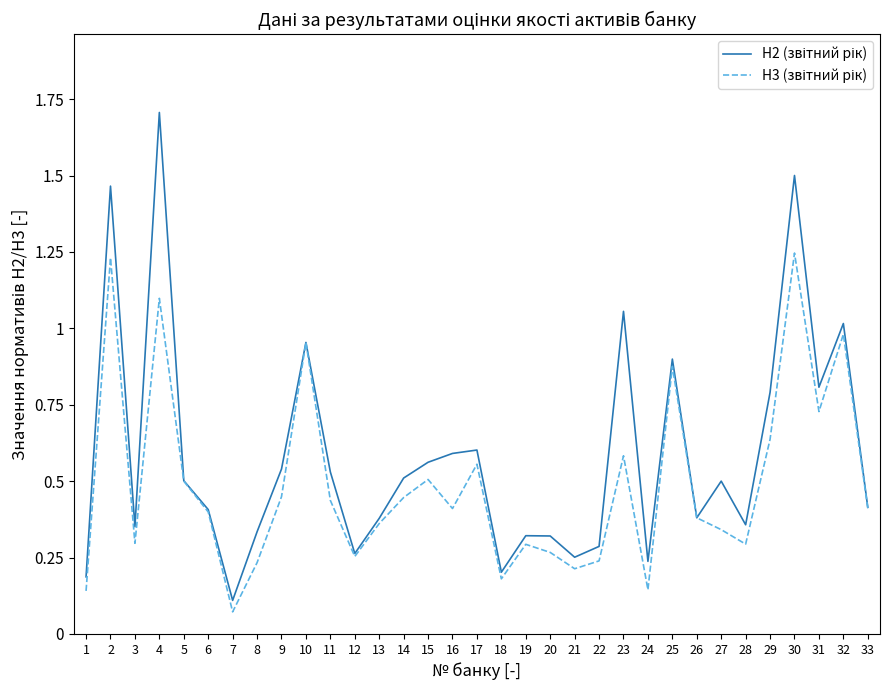

What is the total value across all series at 2?

2.7